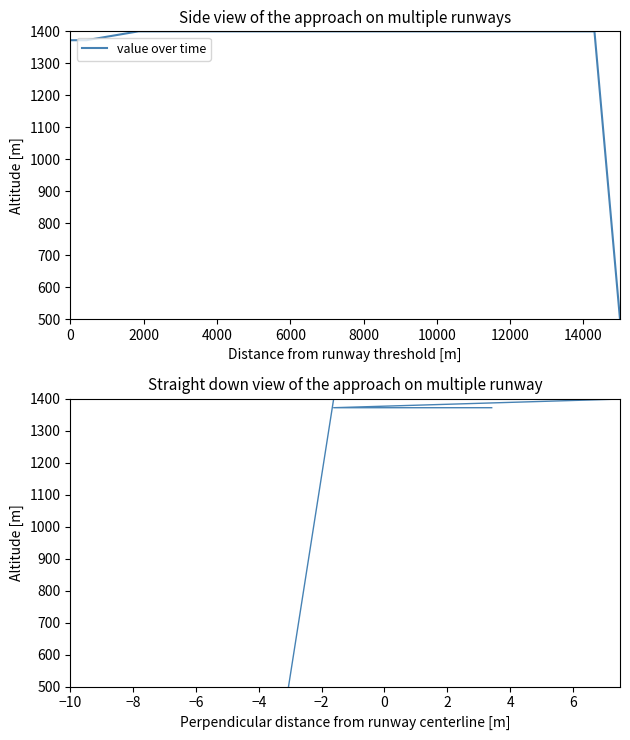

What is the value of the perpendicular vs altitude point at the 14th from the left?

500.0